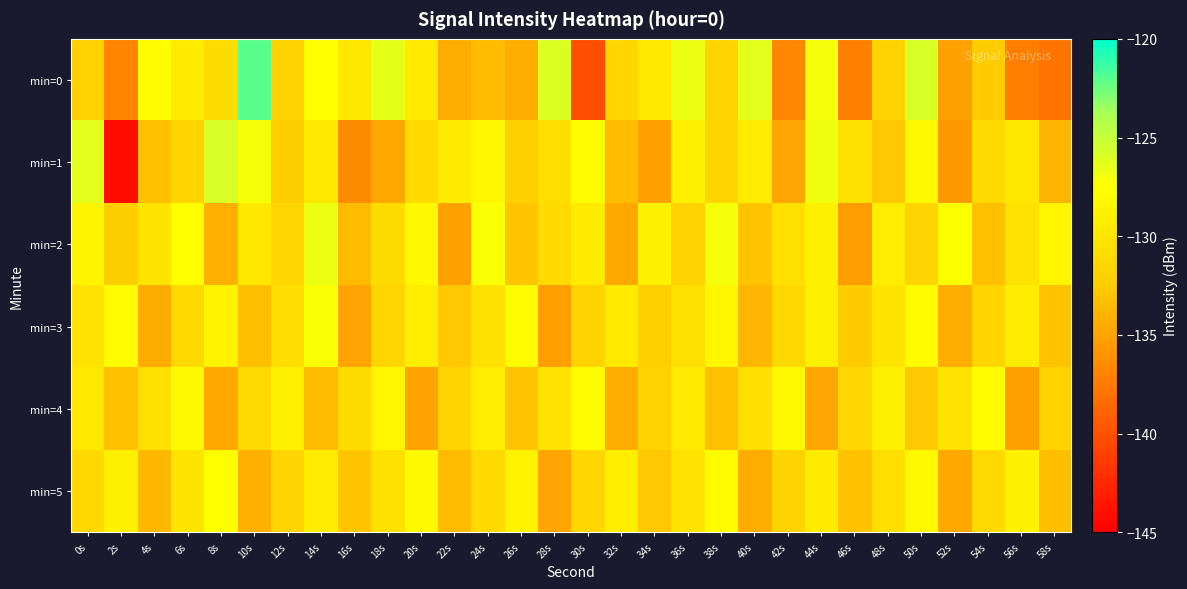

List the series in order of their peak value, highest first.

min=0, min=1, min=2, min=3, min=5, min=4